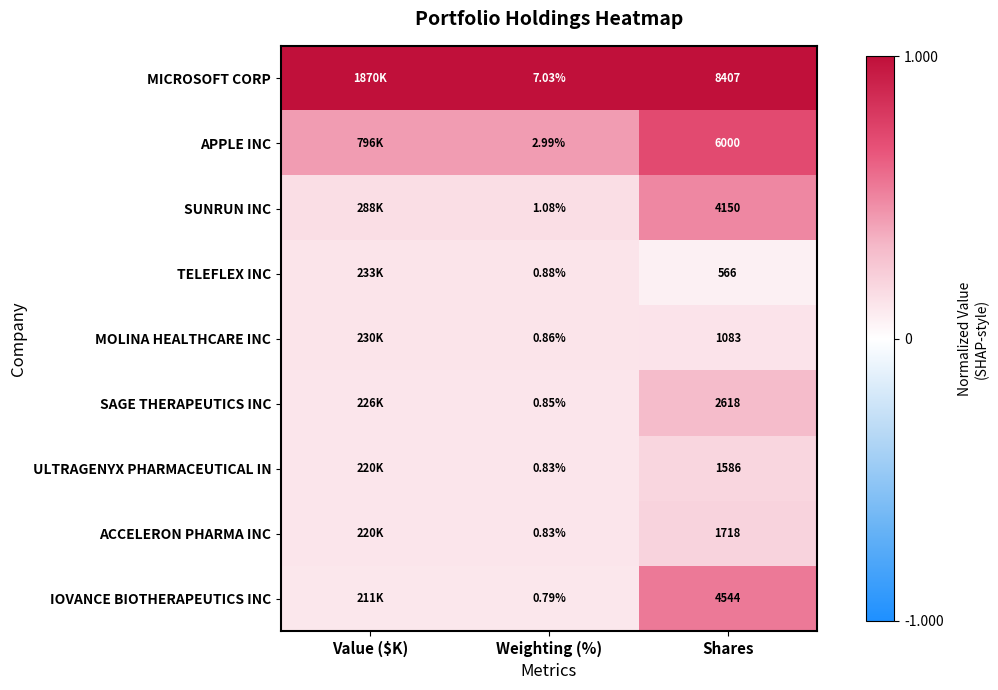

Rank the series at Shares from lowest to highest value.

TELEFLEX INC, MOLINA HEALTHCARE INC, ULTRAGENYX PHARMACEUTICAL IN, ACCELERON PHARMA INC, SAGE THERAPEUTICS INC, SUNRUN INC, IOVANCE BIOTHERAPEUTICS INC, APPLE INC, MICROSOFT CORP